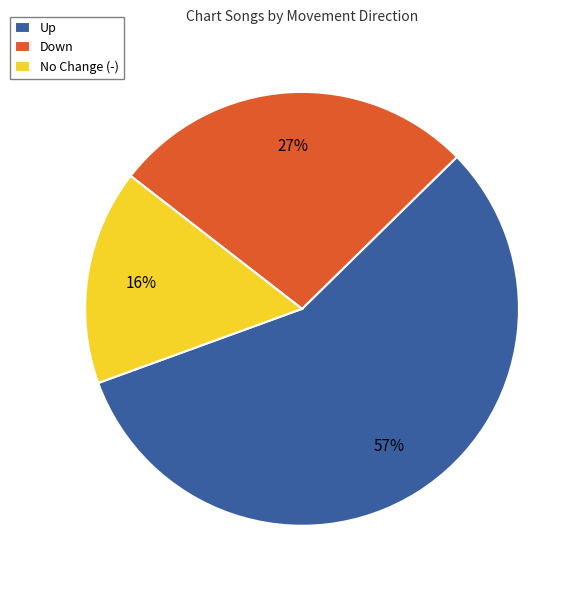

The Up slice represents 70% of the pie. True or false?

False